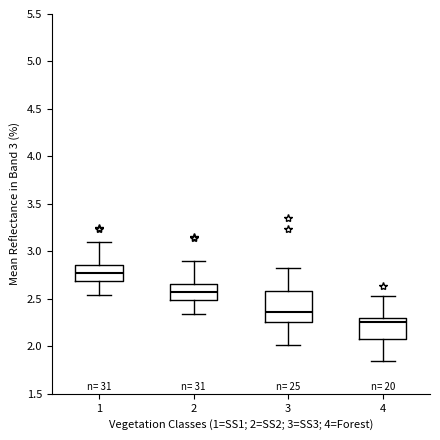

Reading left to right, read every box against the y-axis: the position of its median line, the range the box covers, and the ends of its whiskers. The values are not printed on the chart, so give them approximately, as read against the axis.

1: median 2.75, box 2.70 to 2.85, whiskers 2.55 to 3.10
2: median 2.55, box 2.50 to 2.65, whiskers 2.35 to 2.90
3: median 2.35, box 2.25 to 2.60, whiskers 2.00 to 2.80
4: median 2.25, box 2.10 to 2.30, whiskers 1.85 to 2.55